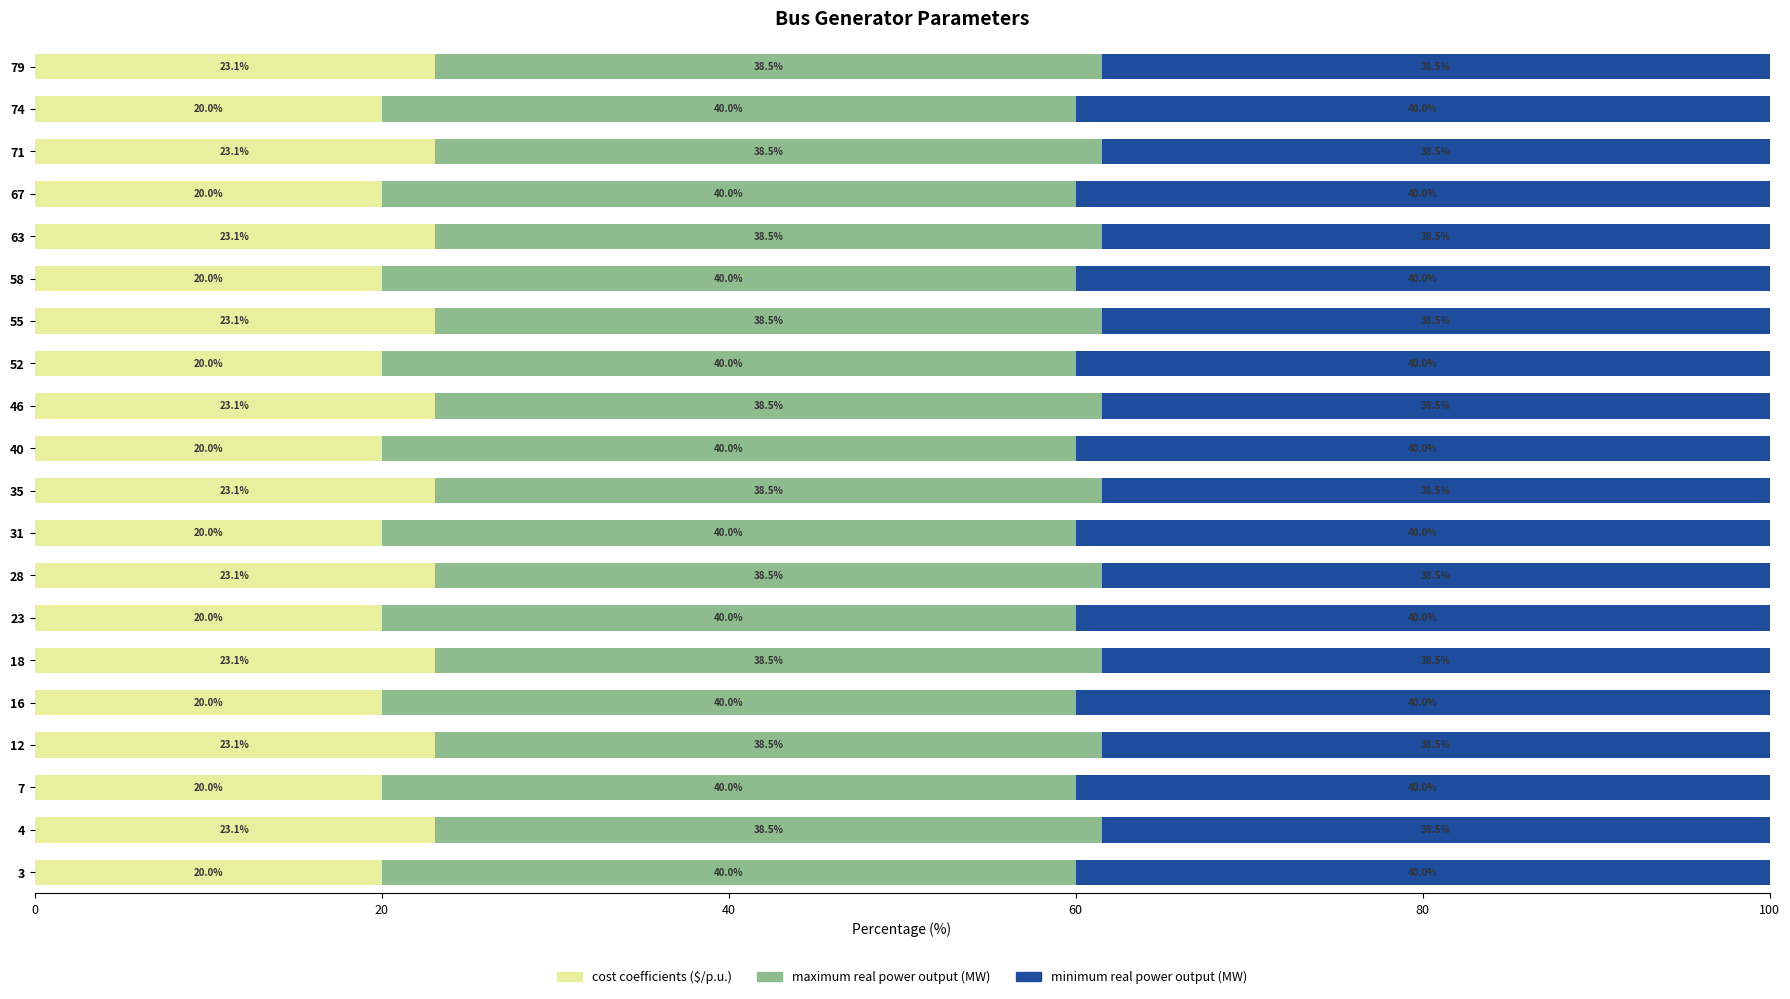

Is it true that cost coefficients ($/p.u.) equals 20.0 at 67?

True